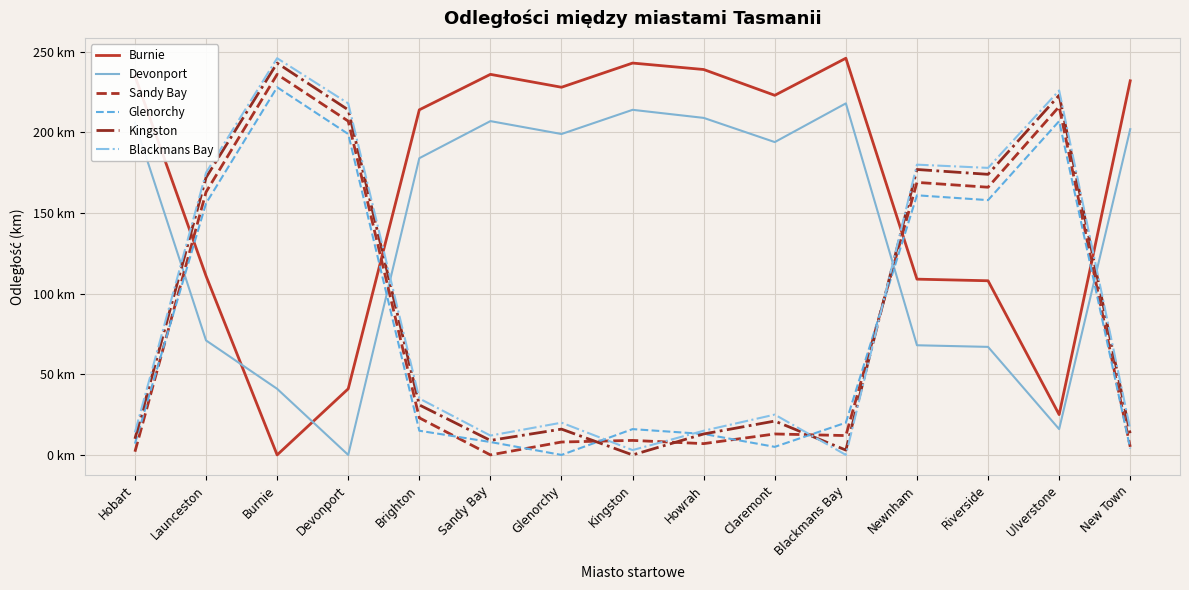

Does the chart display data point markers on the line(s)?

No